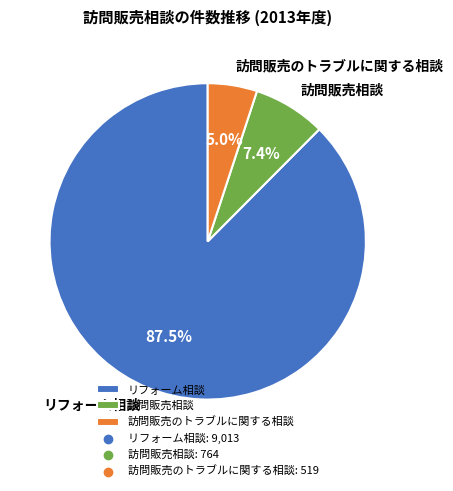

Rank the categories by value from lowest to highest.

訪問販売のトラブルに関する相談, 訪問販売相談, リフォーム相談